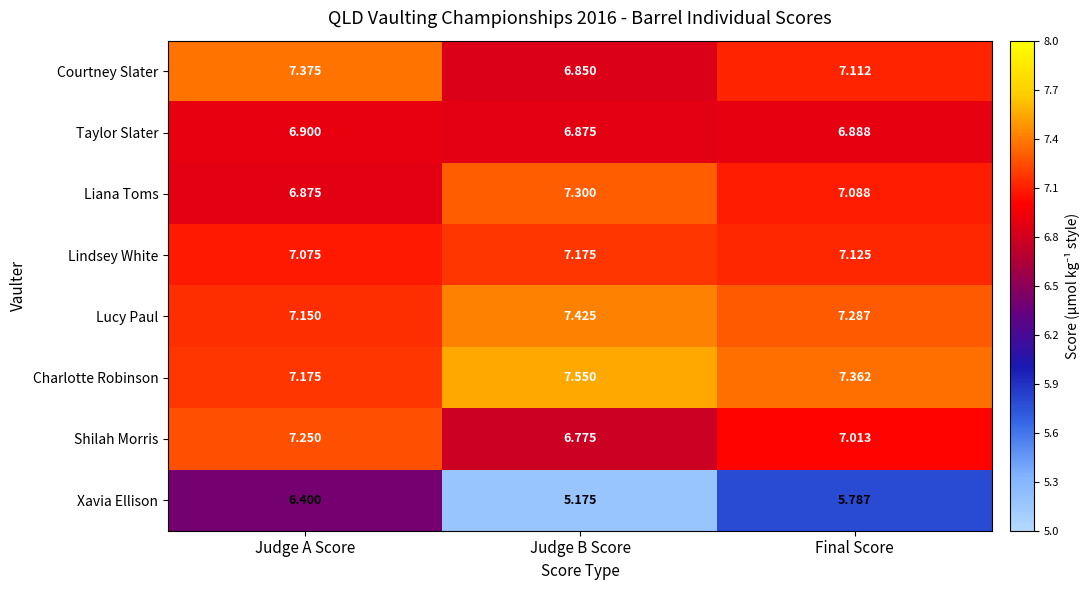

Between Judge B Score and Final Score, which series saw the biggest shift?

Xavia Ellison